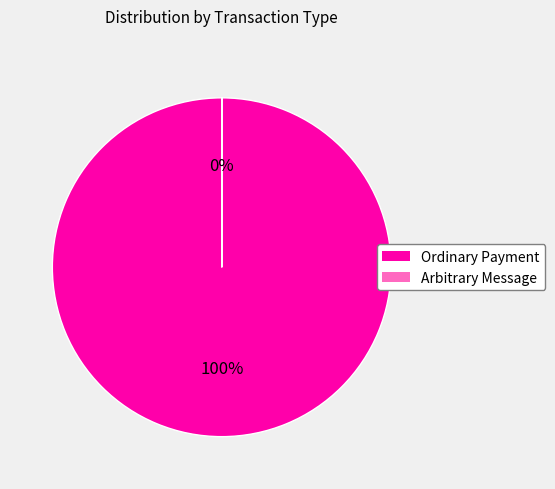

To the nearest percent, what percentage of the pie is Ordinary Payment?

100%